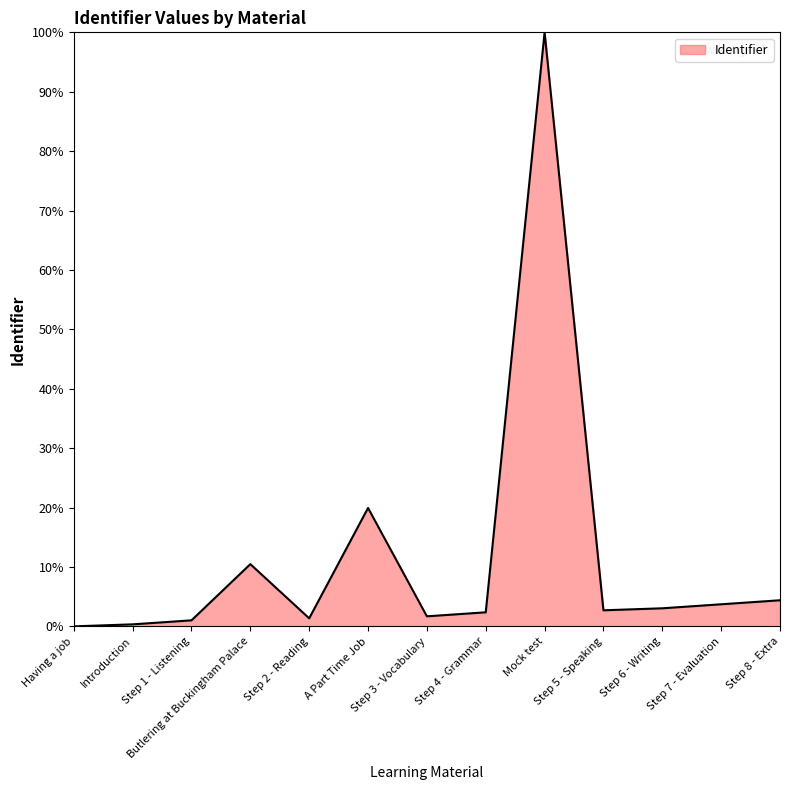

Which label corresponds to the largest value in the chart?

Mock test